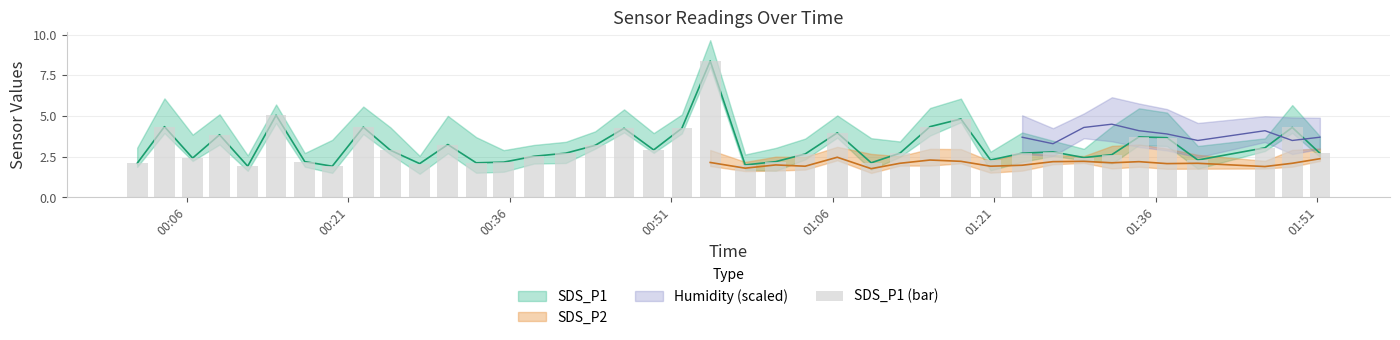

How many data points are less than 2?

2